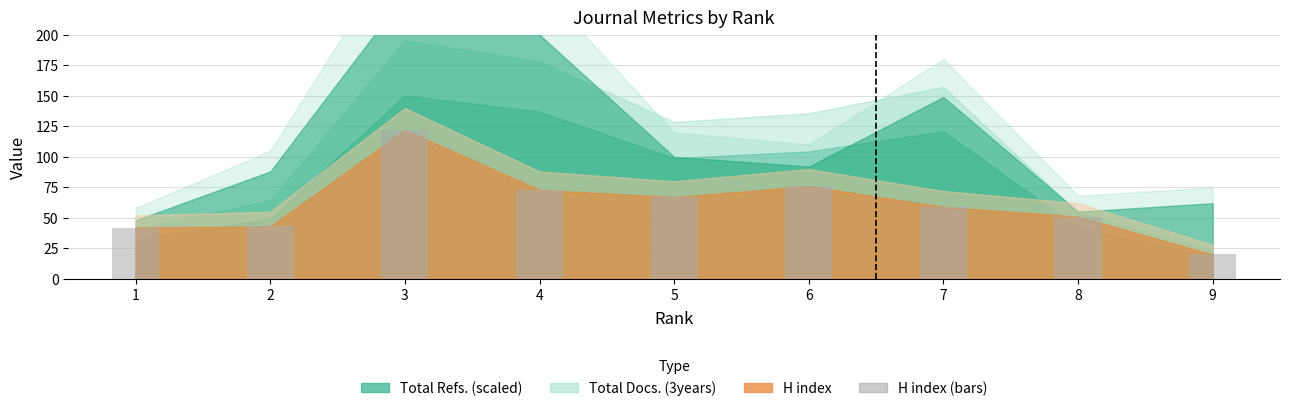

What is the maximum value shown in the chart?

122